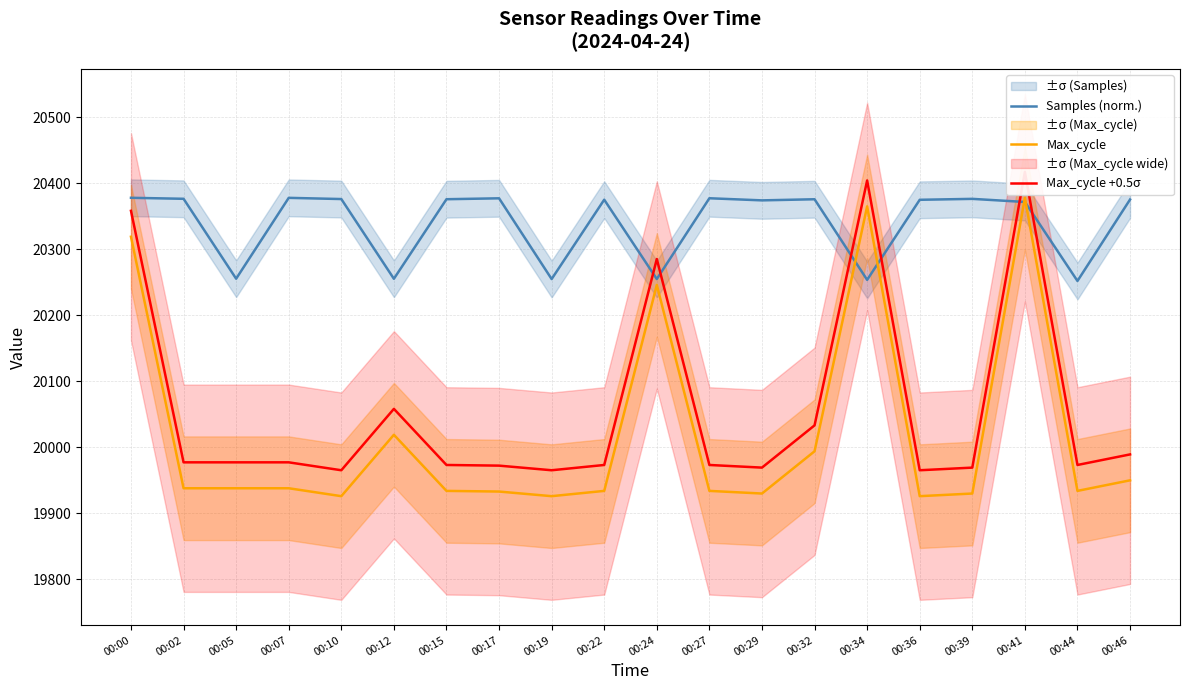

Which category has the lowest value across all series?

00:10